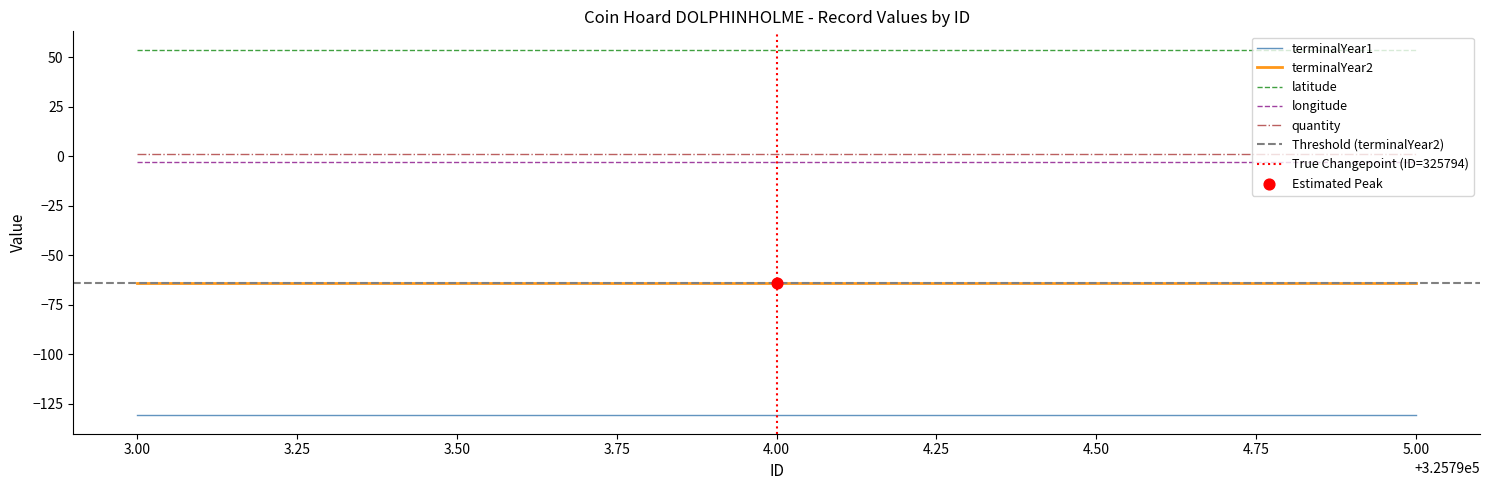

Which series reaches the minimum Y coordinate?

terminalYear1